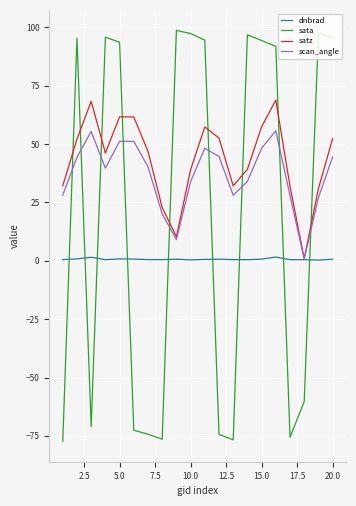

How many interior local valleys does the sata series have?

4